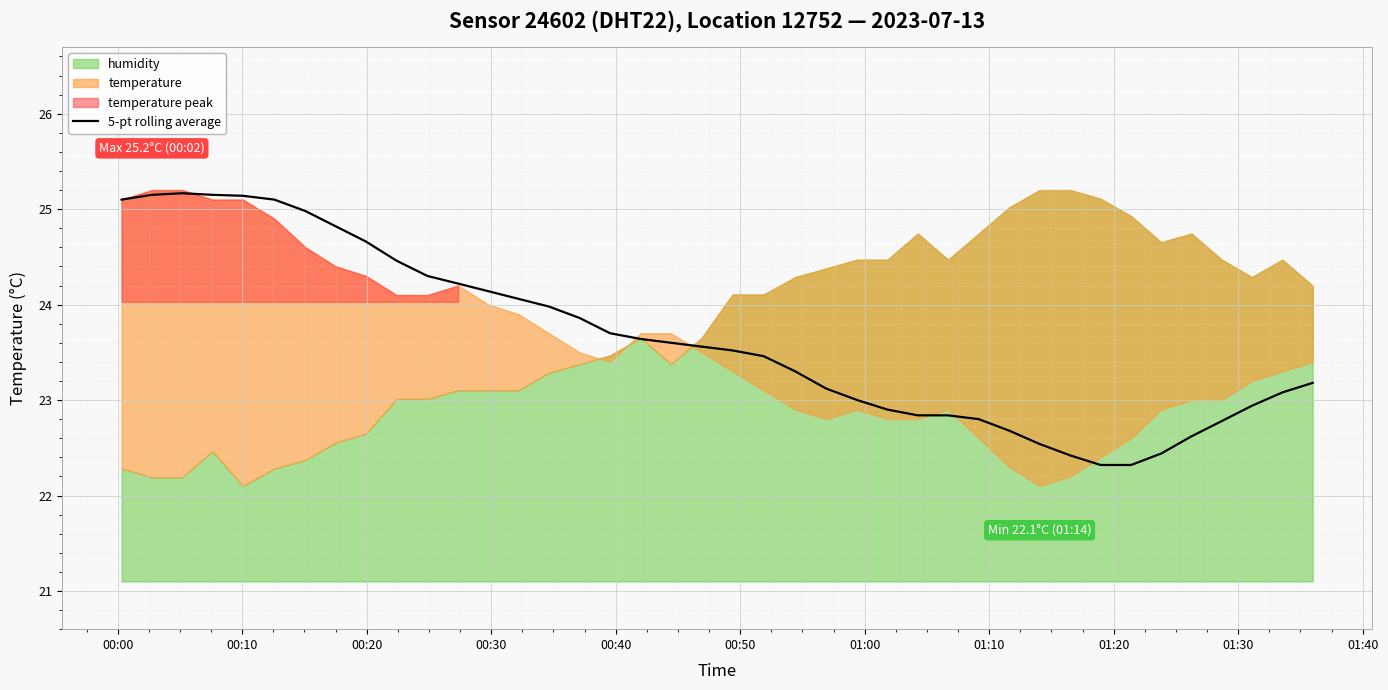

True or false: there are more than 1 points higher than both neighbors.

False